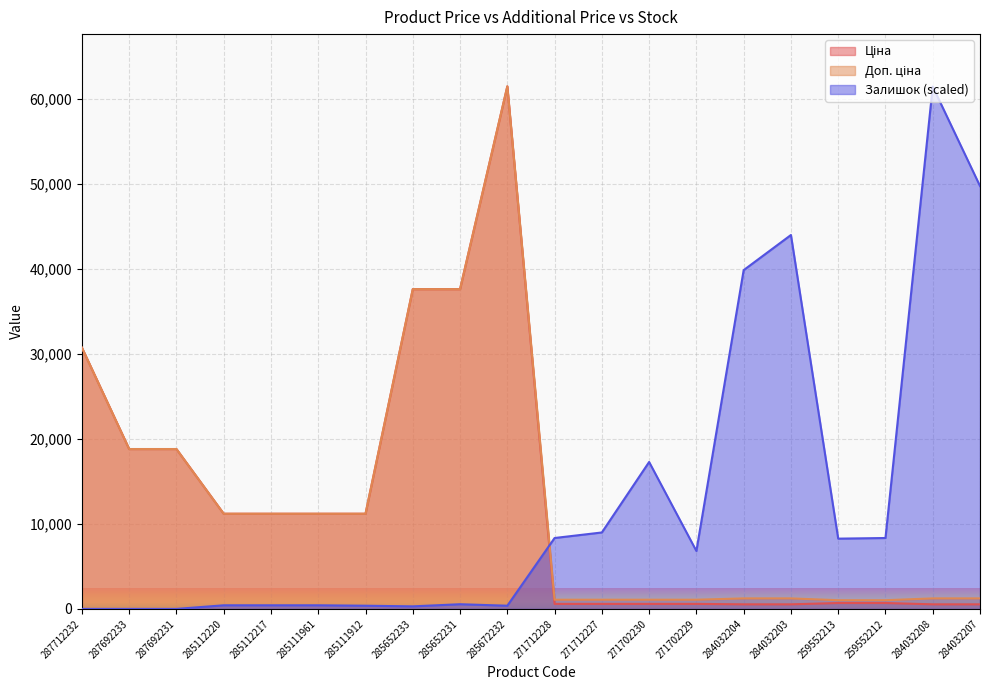

Read the Ціна value at 285111912.

11188.2